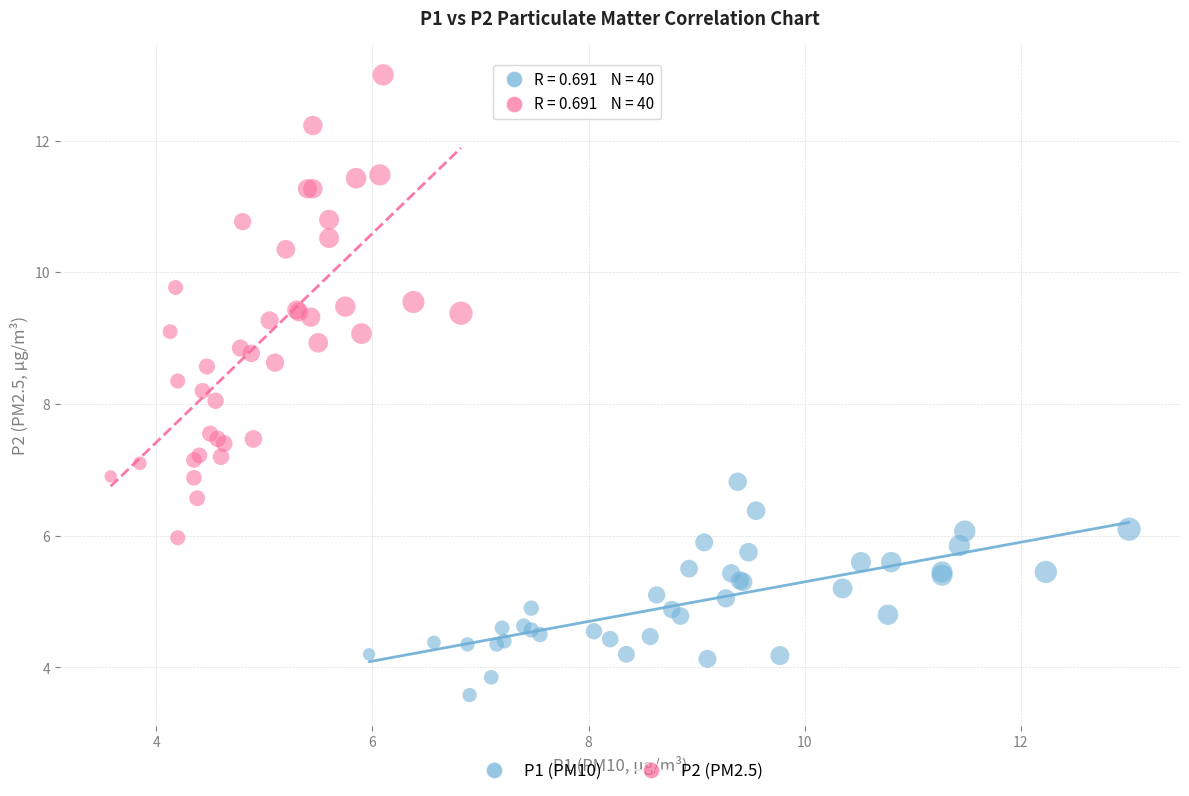

What are all the series names shown in the legend?

P1 (PM10), P2 (PM2.5)